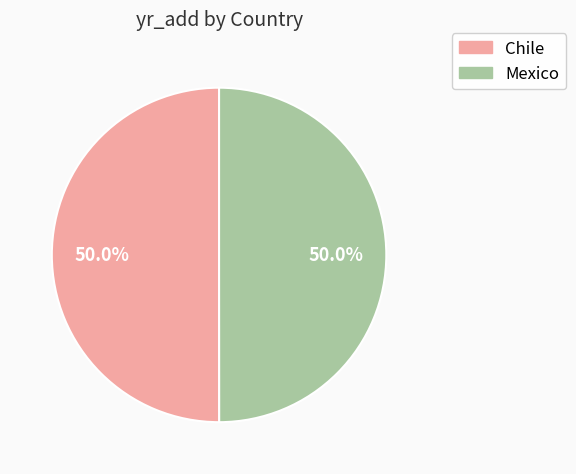

What is the ratio of the value at Chile to the value at Mexico?

1.0